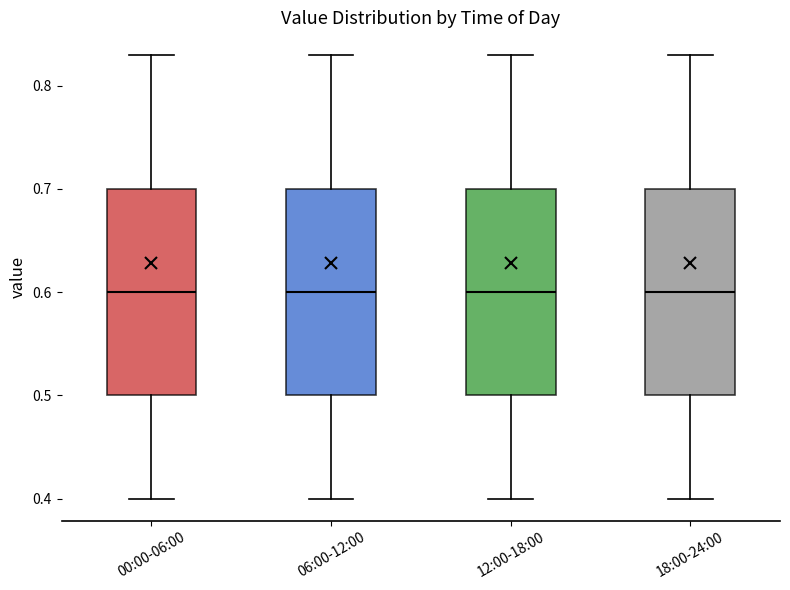

Where does the upper whisker of the box for 00:00-06:00 end on the y-axis? The values are not printed on the chart, so give them approximately, as read against the axis.

0.83